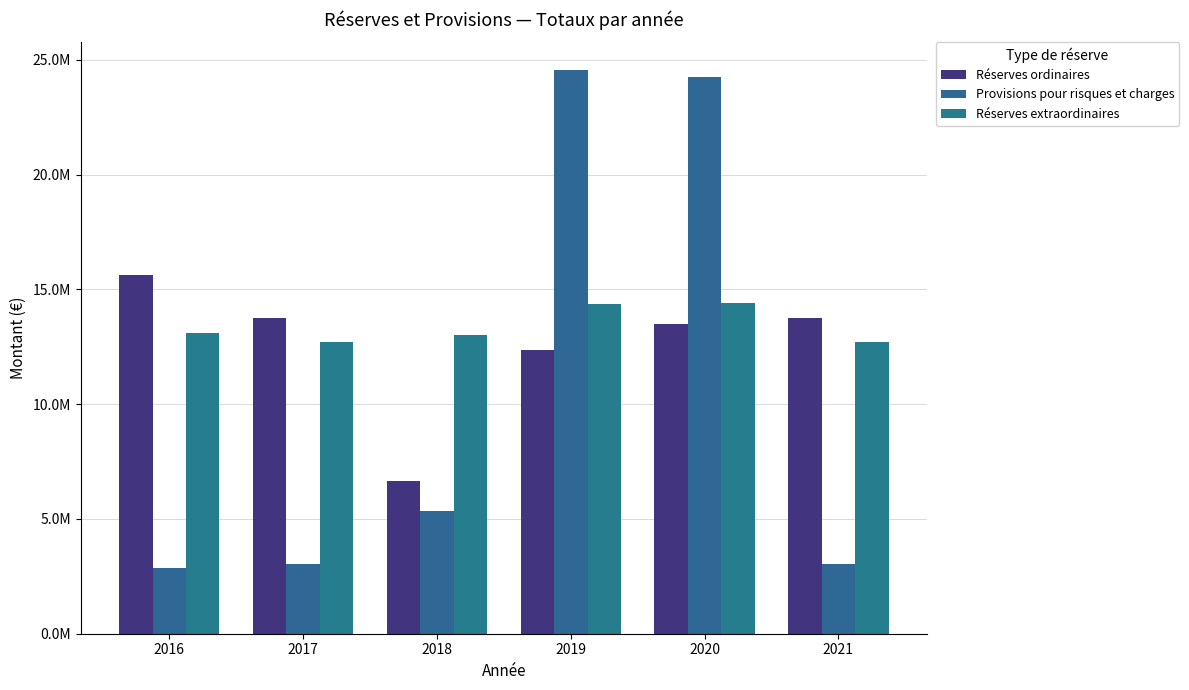

Are the bars grouped side by side (vs. stacked)?

Yes